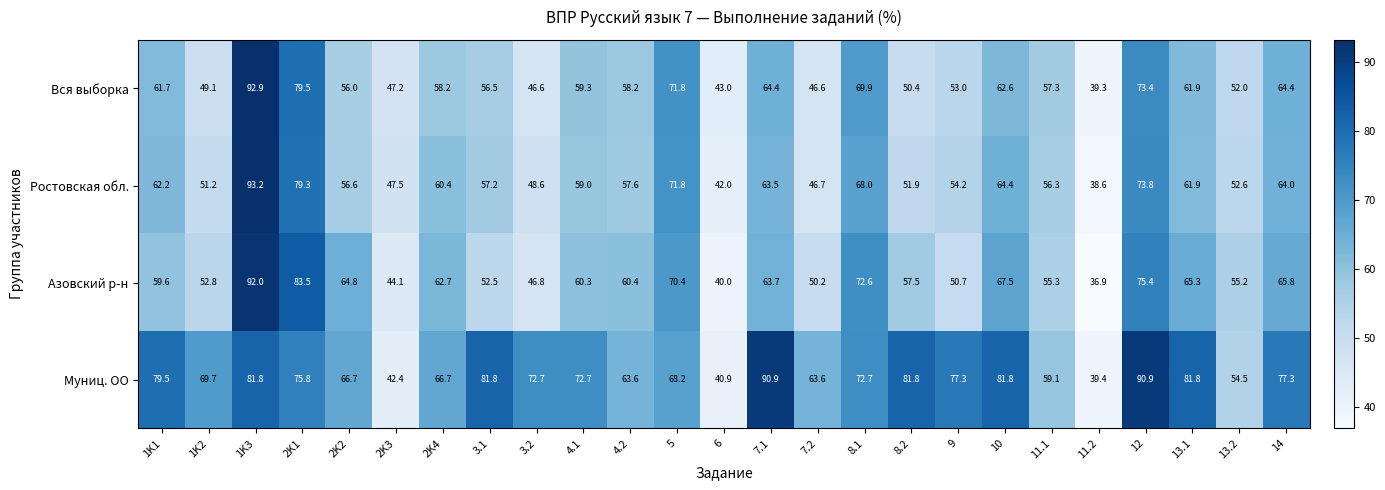

Is it true that Вся выборка equals 79.5 at 2K1?

True